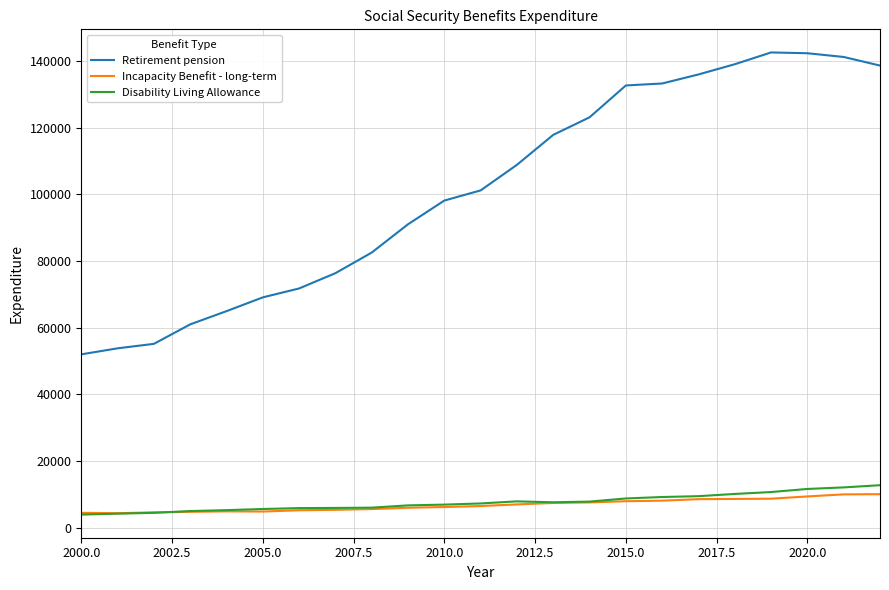

Which series has the widest spread of values?

Retirement pension